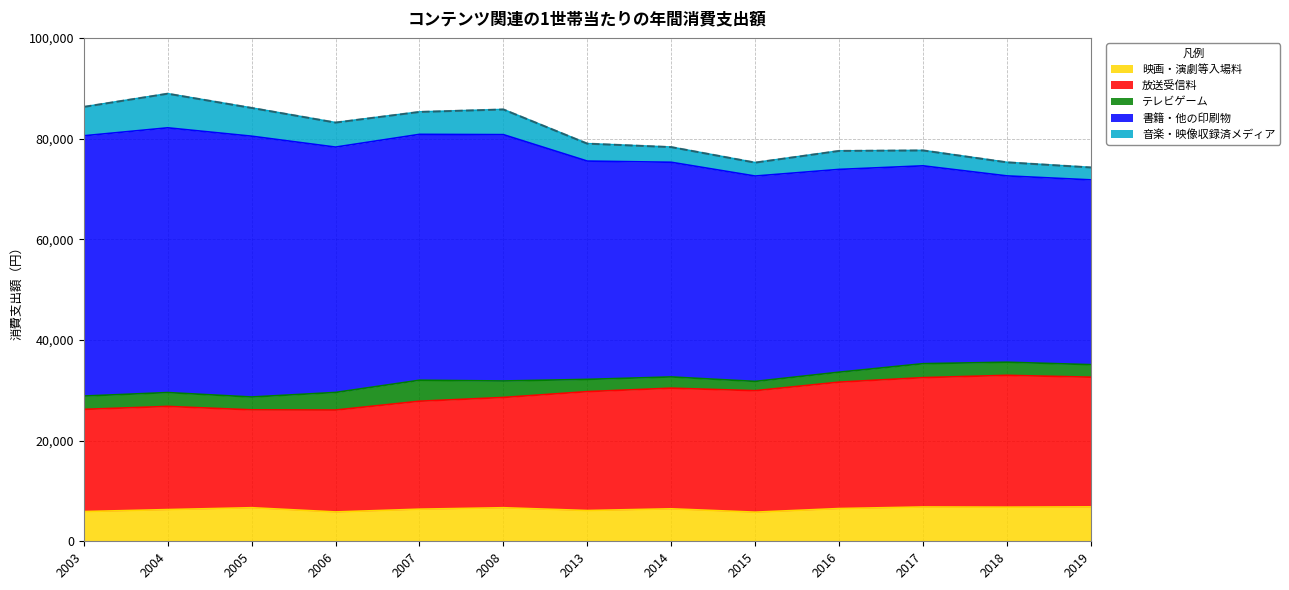

True or false: 映画・演劇等入場料 and 放送受信料 intersect in this chart.

False